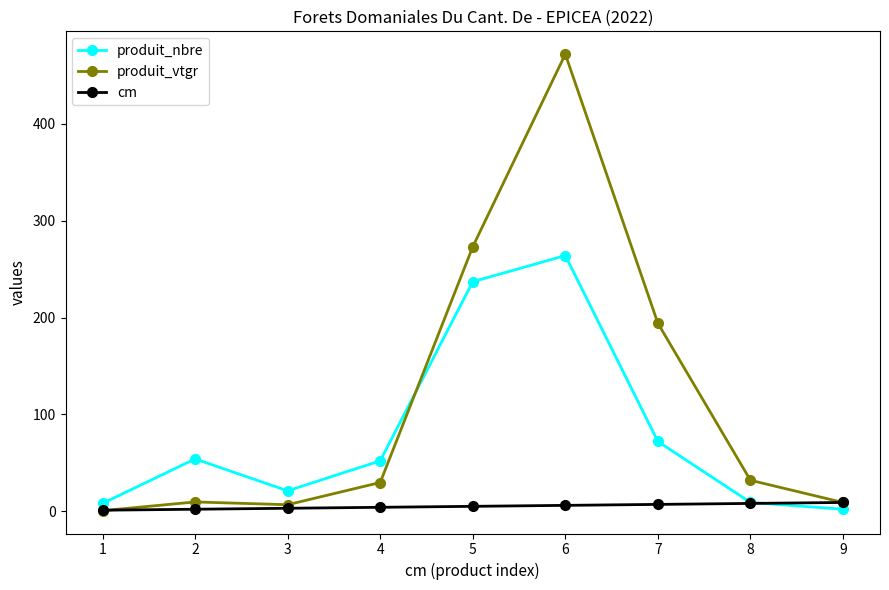

List the series in order of their peak value, highest first.

produit_vtgr, produit_nbre, cm